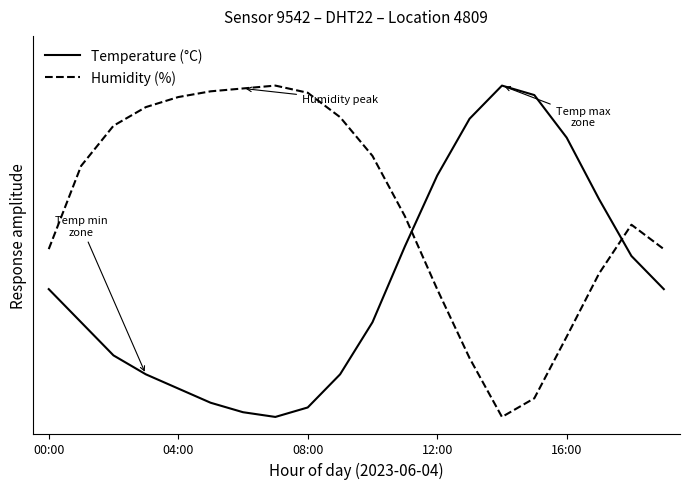

What are all the series names shown in the legend?

Temperature (°C), Humidity (%)